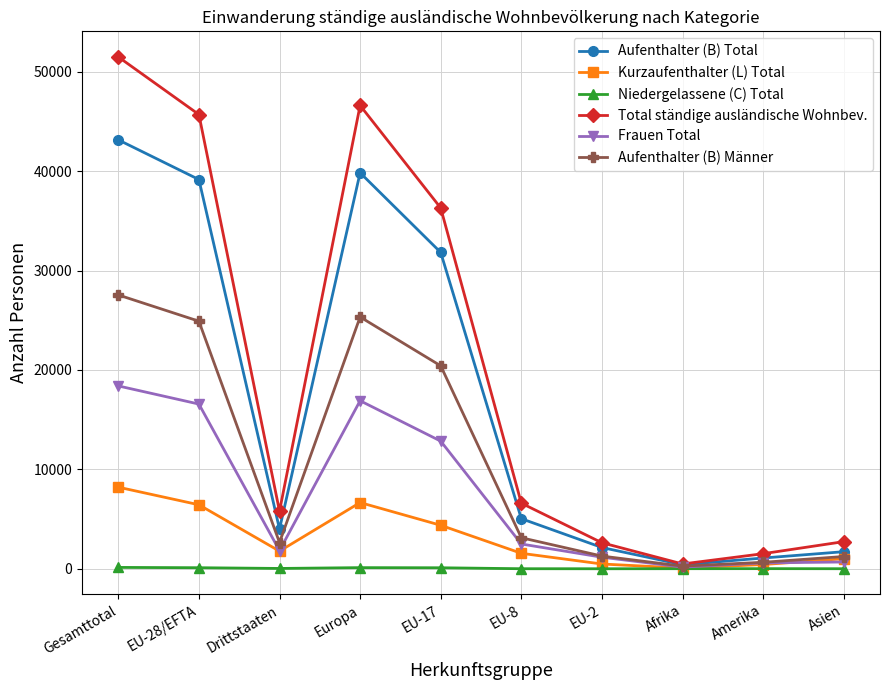

What is the label of the 4th point from the right?

EU-2